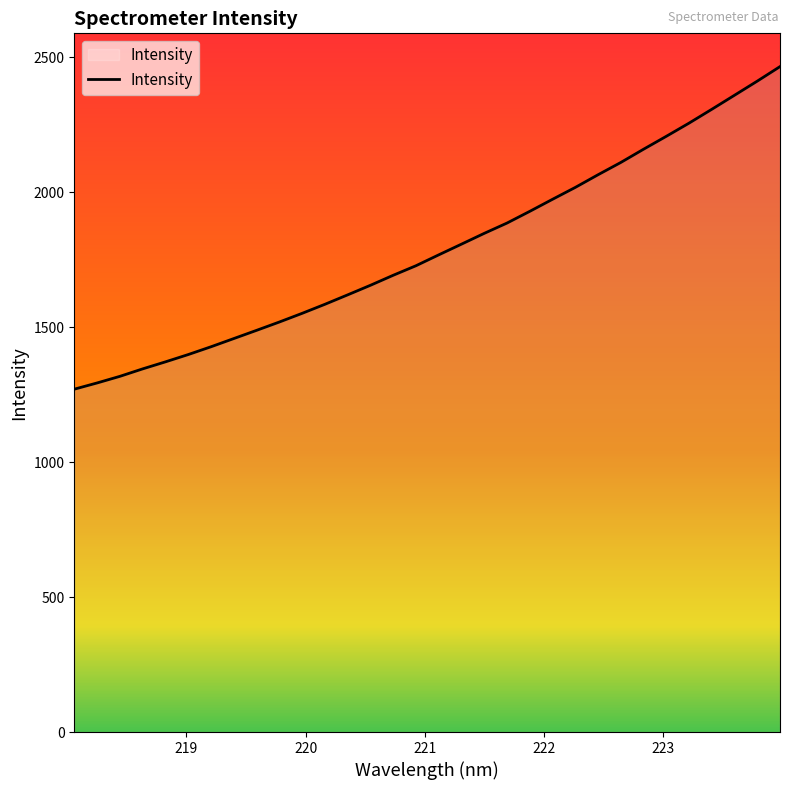

Count the number of values greater than 1768.

16